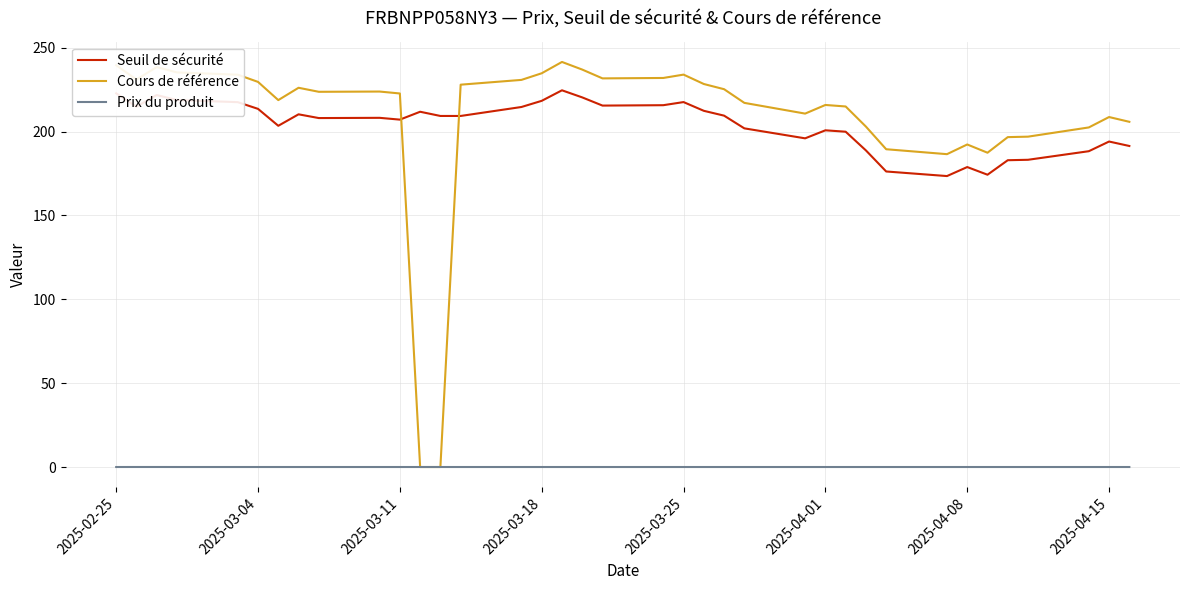

List the series in order of their peak value, lowest first.

Prix du produit, Seuil de sécurité, Cours de référence